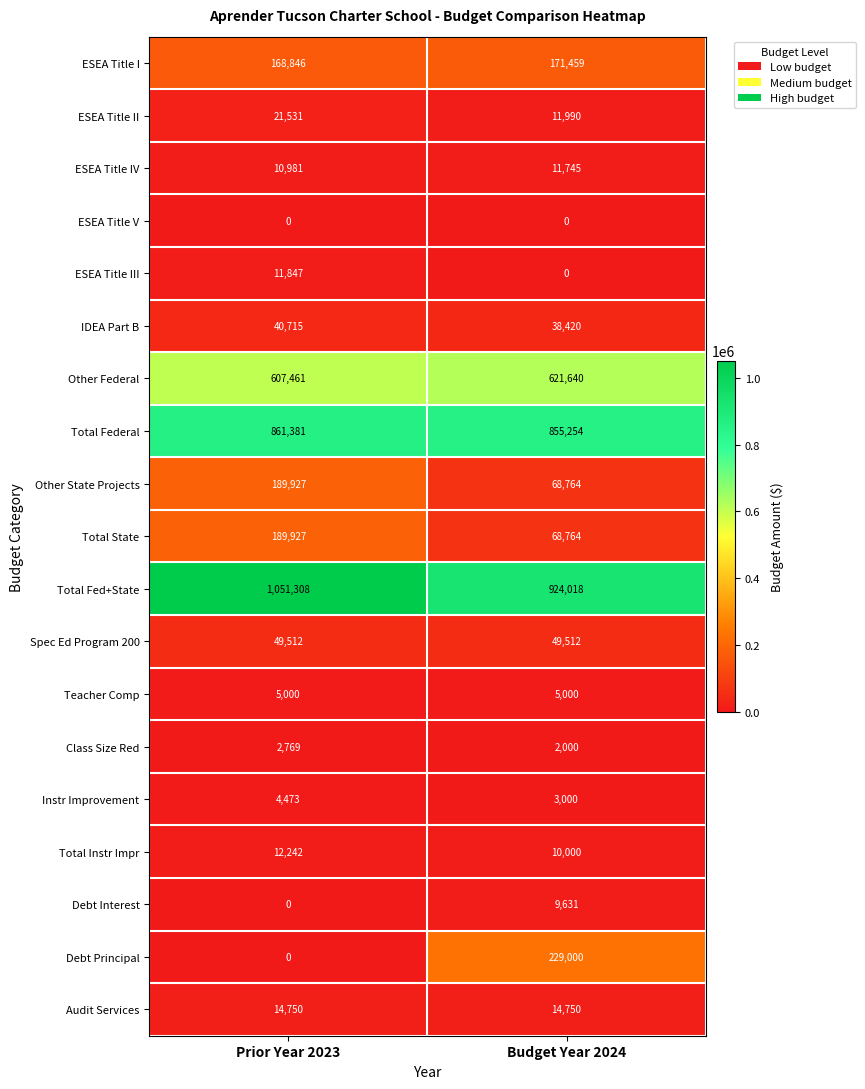

What is the average value of the Total Instr Impr series?

11121